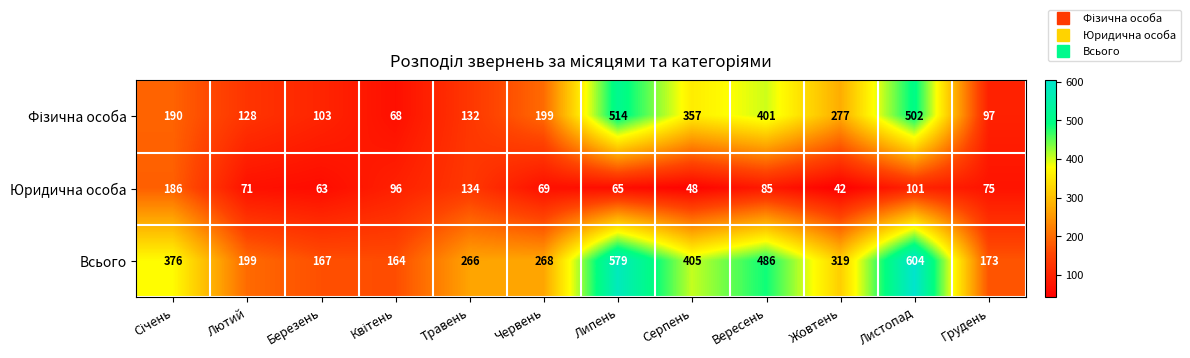

At which category is the sum across all series the highest?

Листопад